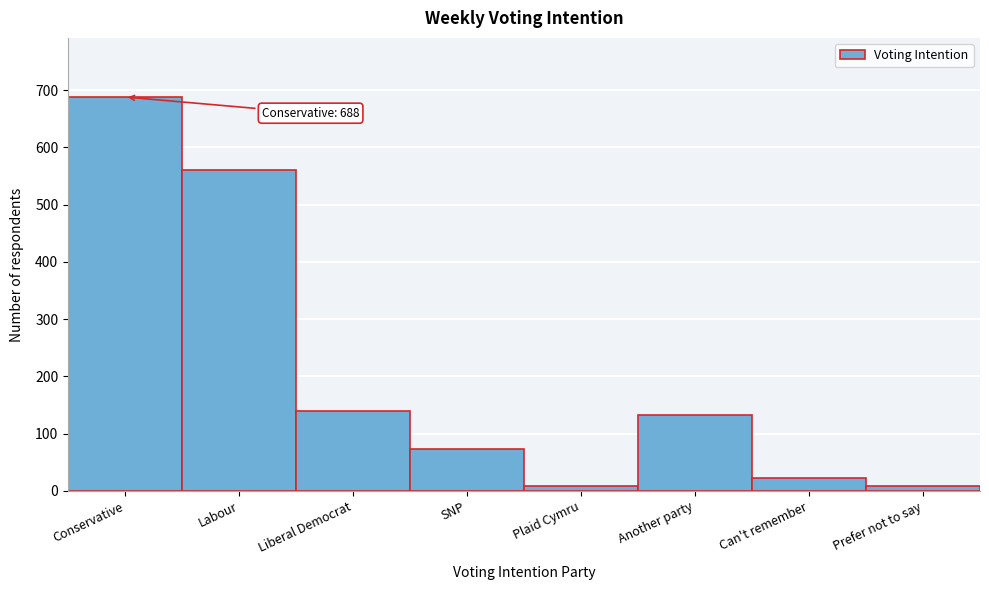

Which has a higher value, Plaid Cymru or Liberal Democrat?

Liberal Democrat